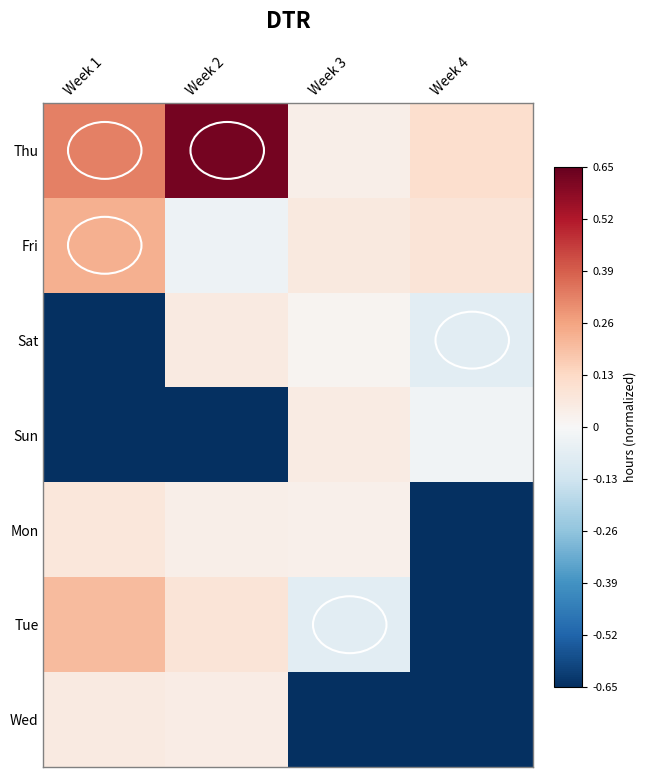

Reading right to left, list all the values displayed in this chart.

Thu: Week 4=0.1	Week 3=0.0	Week 2=0.6	Week 1=0.3
Fri: Week 4=0.1	Week 3=0.1	Week 2=-0.0	Week 1=0.2
Sat: Week 4=-0.1	Week 3=0.0	Week 2=0.1	Week 1=-0.7
Sun: Week 4=-0.0	Week 3=0.1	Week 2=-0.7	Week 1=-0.7
Mon: Week 4=-0.7	Week 3=0.0	Week 2=0.0	Week 1=0.1
Tue: Week 4=-0.7	Week 3=-0.1	Week 2=0.1	Week 1=0.2
Wed: Week 4=-0.7	Week 3=-0.7	Week 2=0.1	Week 1=0.1